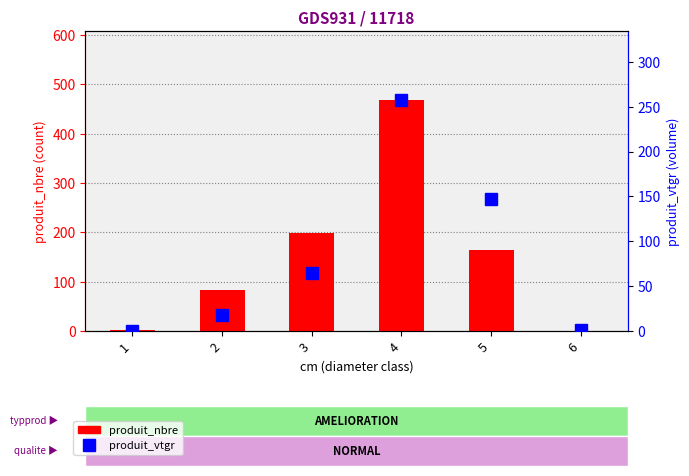

The produit_nbre series shows 712.0 at 4. True or false?

False